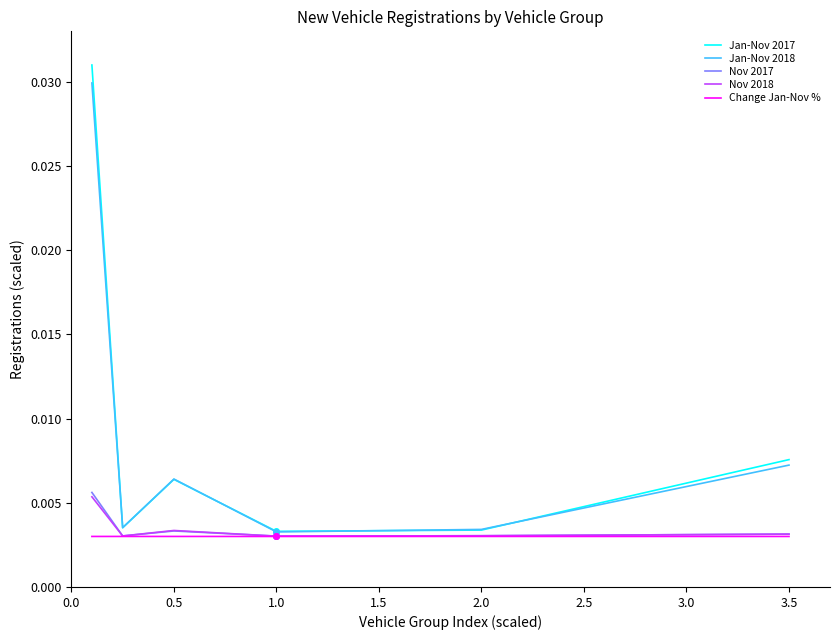

How many Jan-Nov 2018 values are between 0 and 1?

6